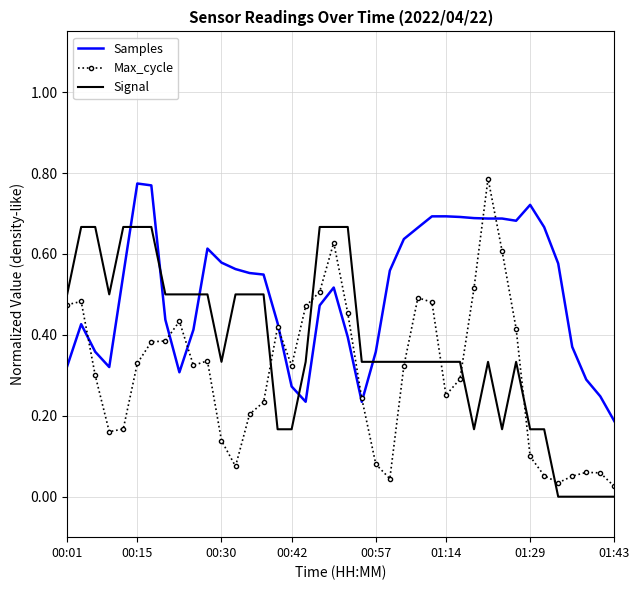

Which series has the widest spread of values?

Max_cycle